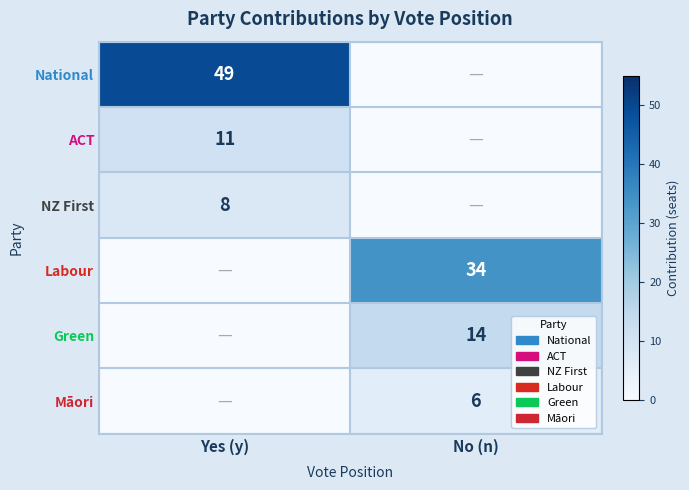

At which category is the sum across all series the highest?

Yes (y)